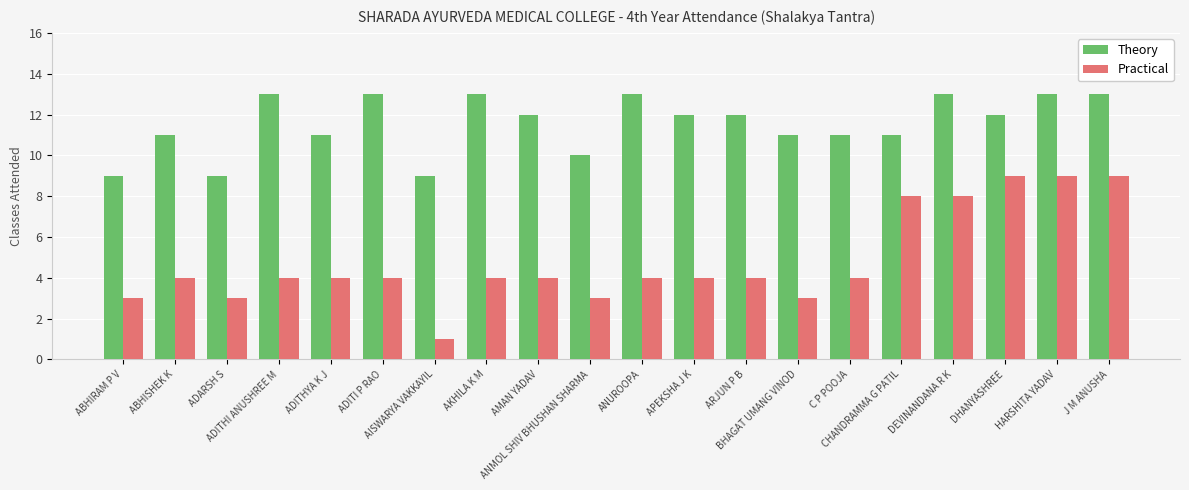

Reading left to right, extract all data points from this chart.

Theory: ABHIRAM P V=9	ABHISHEK K=11	ADARSH S=9	ADITHI ANUSHREE M=13	ADITHYA K J=11	ADITI P RAO=13	AISWARYA VAKKAYIL=9	AKHILA K M=13	AMAN YADAV=12	ANMOL SHIV BHUSHAN SHARMA=10	ANUROOPA=13	APEKSHA J K=12	ARJUN P B=12	BHAGAT UMANG VINOD=11	C P POOJA=11	CHANDRAMMA G PATIL=11	DEVINANDANA R K=13	DHANYASHREE=12	HARSHITA YADAV=13	J M ANUSHA=13
Practical: ABHIRAM P V=3	ABHISHEK K=4	ADARSH S=3	ADITHI ANUSHREE M=4	ADITHYA K J=4	ADITI P RAO=4	AISWARYA VAKKAYIL=1	AKHILA K M=4	AMAN YADAV=4	ANMOL SHIV BHUSHAN SHARMA=3	ANUROOPA=4	APEKSHA J K=4	ARJUN P B=4	BHAGAT UMANG VINOD=3	C P POOJA=4	CHANDRAMMA G PATIL=8	DEVINANDANA R K=8	DHANYASHREE=9	HARSHITA YADAV=9	J M ANUSHA=9